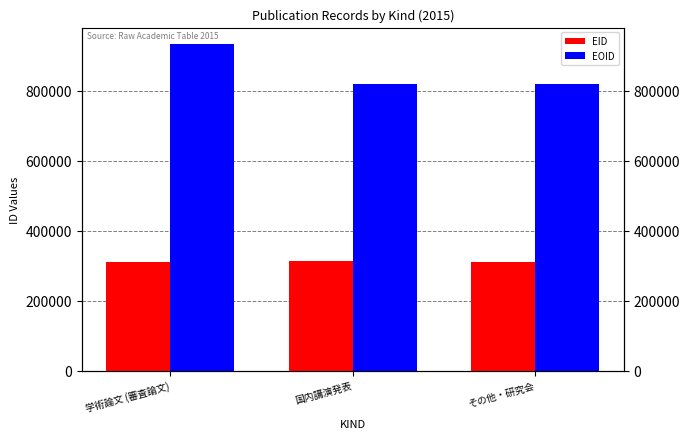

What is the difference between the EOID values at その他・研究会 and 国内講演発表?

325